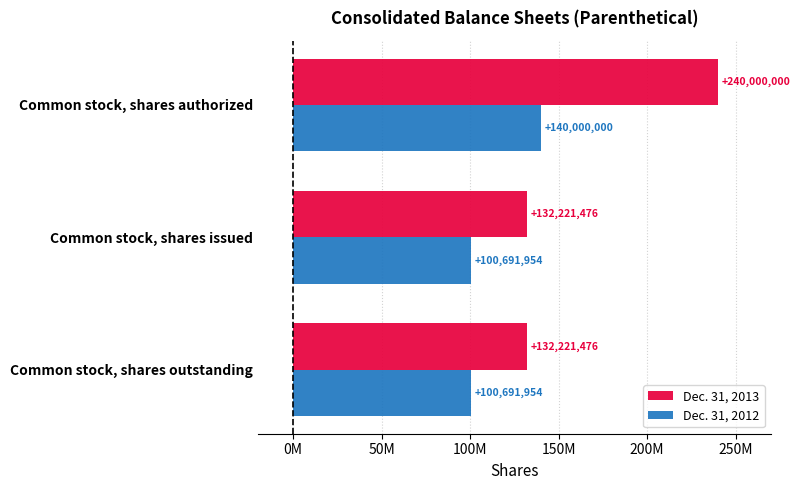

Reading right to left, what are all the values shown in this chart?

Dec. 31, 2013: 132221476	132221476	240000000
Dec. 31, 2012: 100691954	100691954	140000000